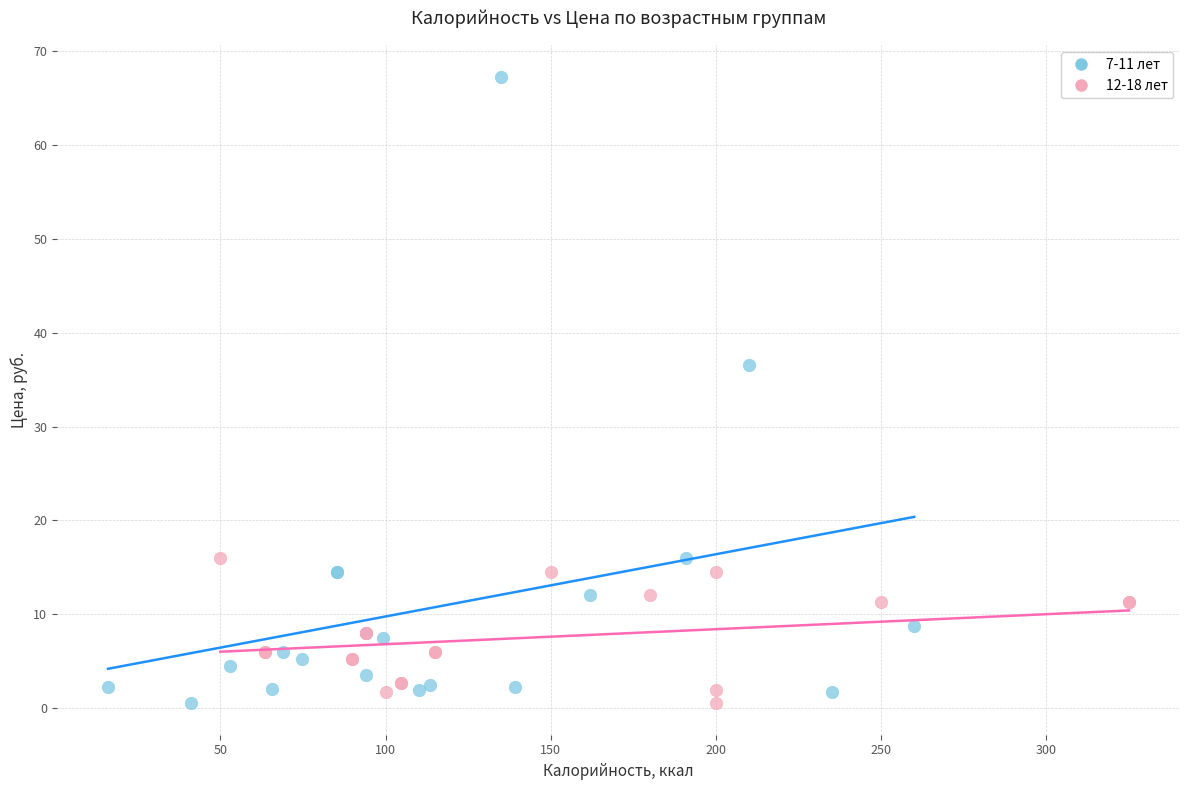

Which series has the widest spread of Y values?

7-11 лет